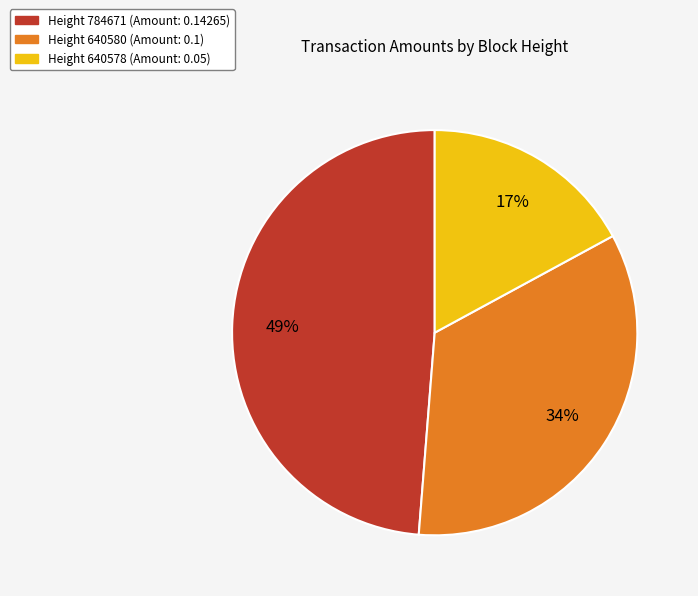

To the nearest percent, what is the average slice percentage?

33%